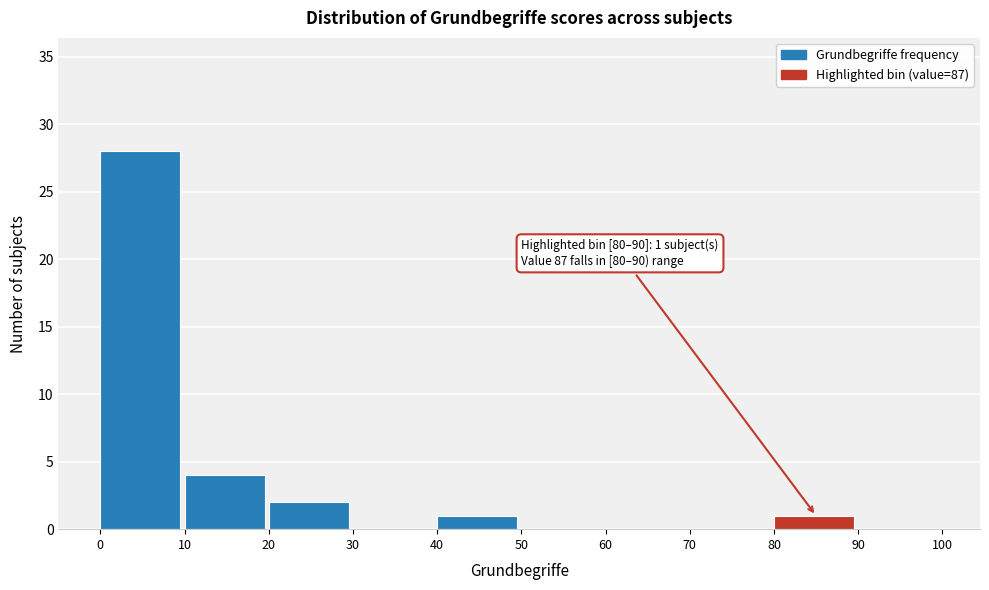

Which range on the x-axis has the tallest bar?

0 to 10